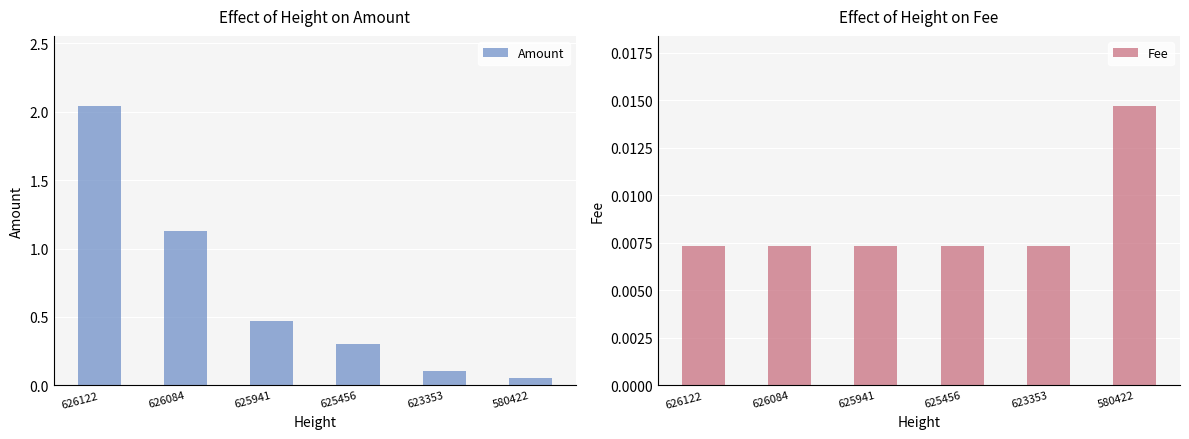

The Amount series shows 1.6 at 626084. True or false?

False